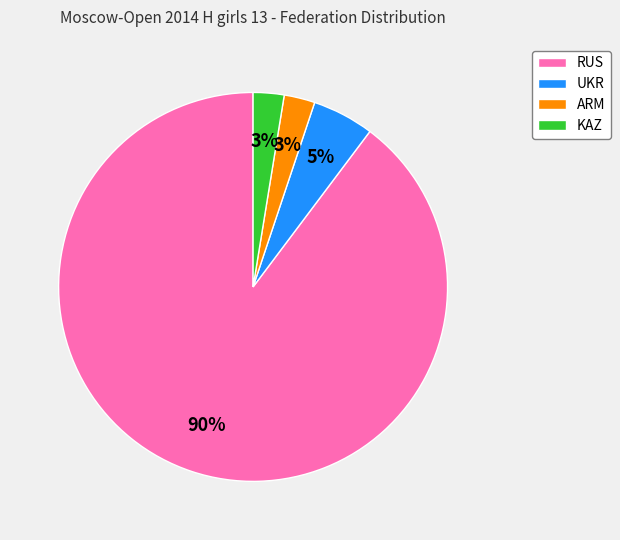

Is it true that KAZ is 3% of the pie?

True